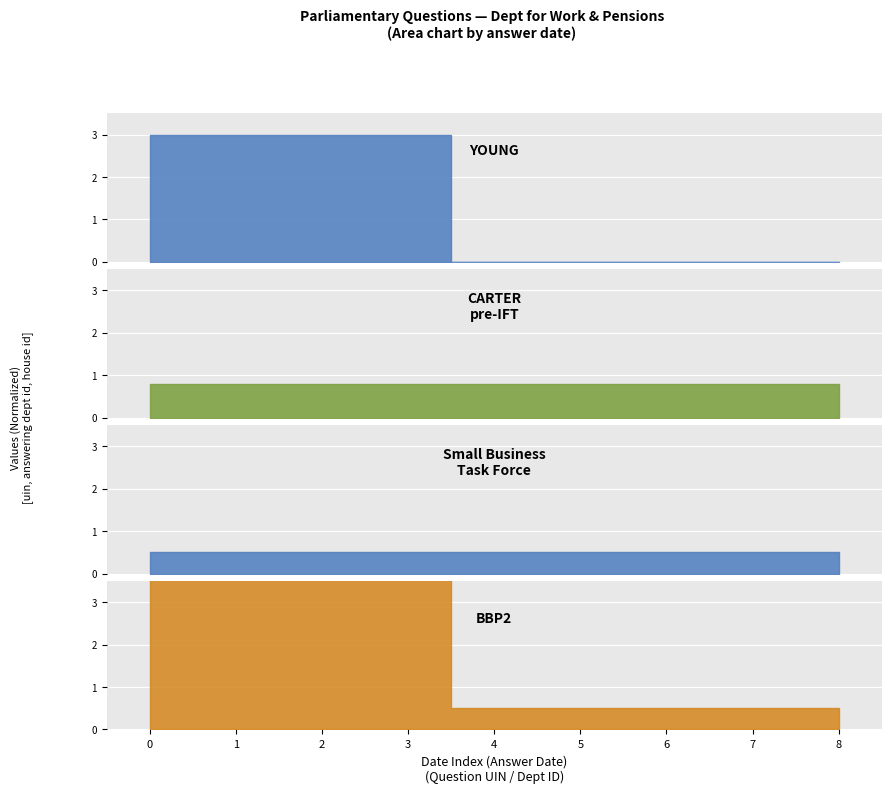

List the series in order of their overall mean, lowest first.

Small Business
Task Force, CARTER
pre-IFT, YOUNG, BBP2